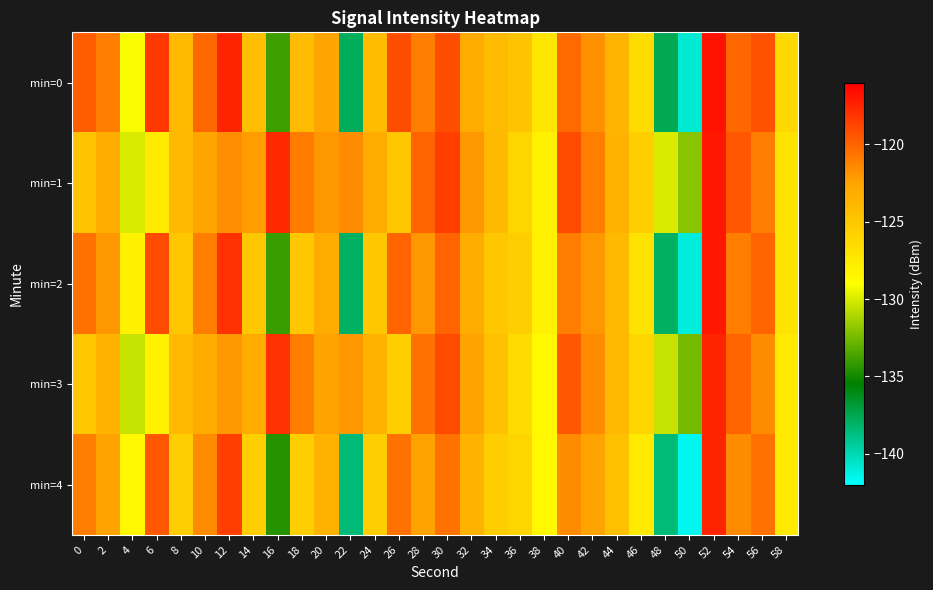

How many distinct data groups are displayed?

5